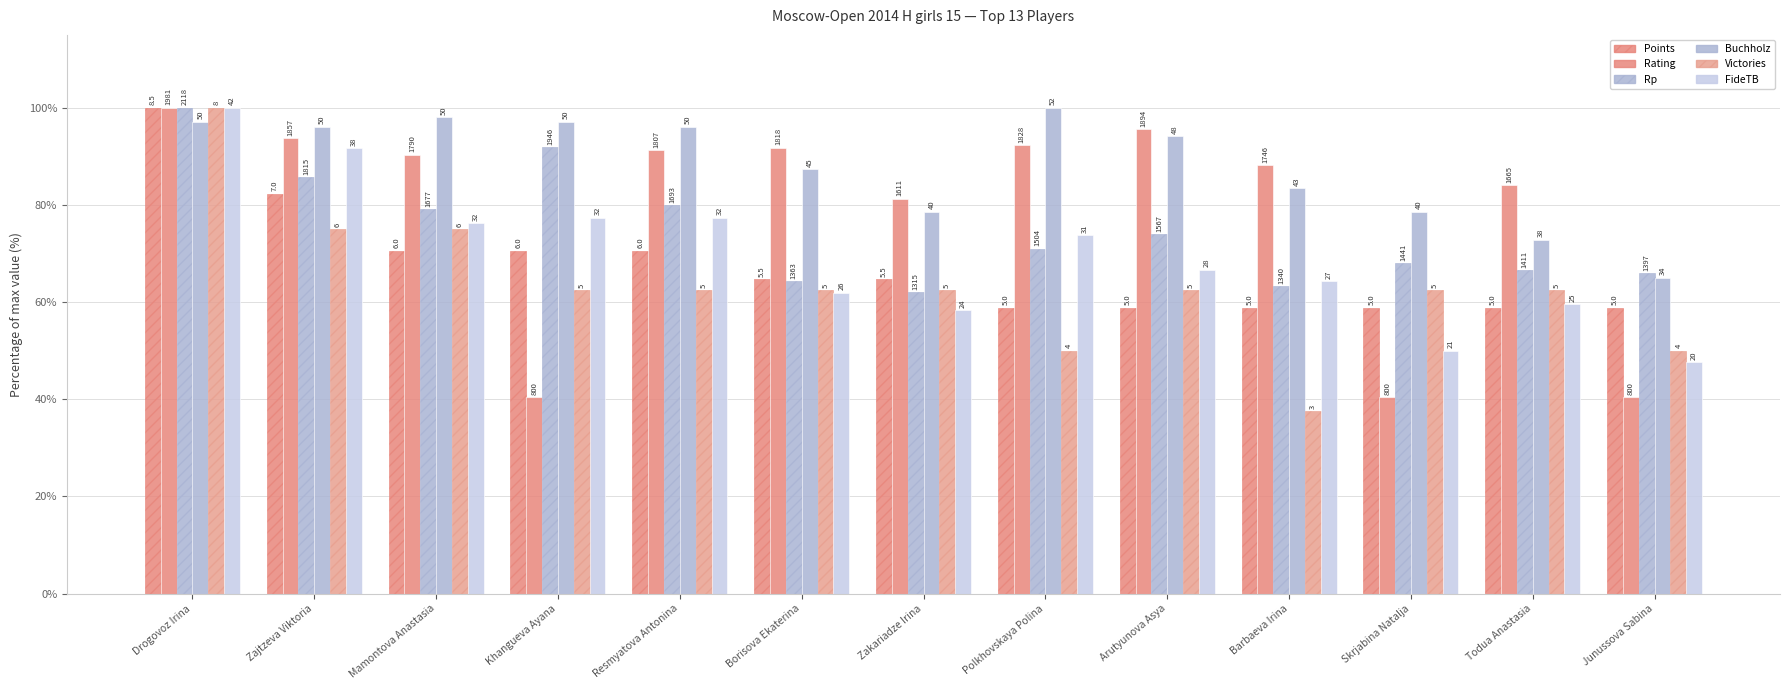

How many bars are there in each group?

6